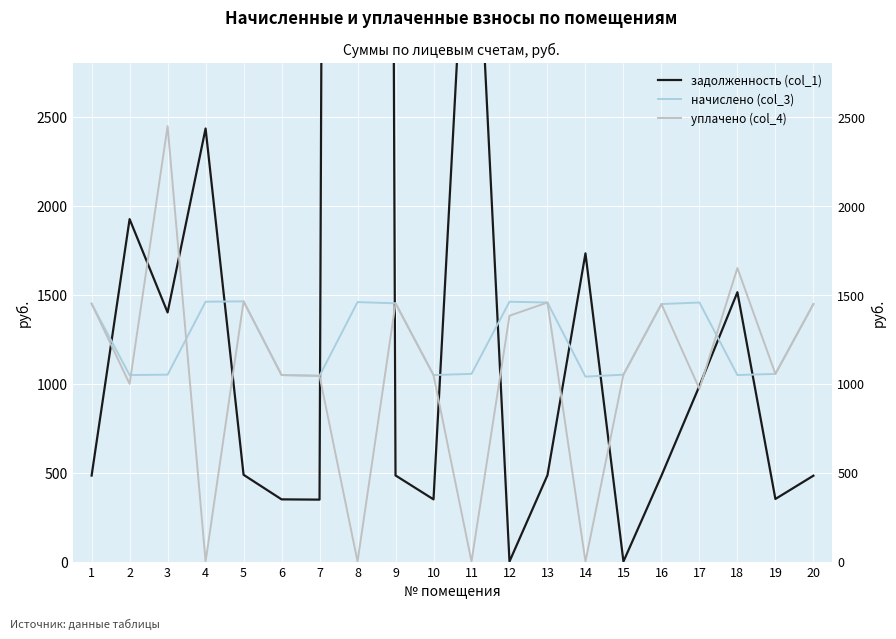

Which series changed the most between 8 and 10?

задолженность (col_1)